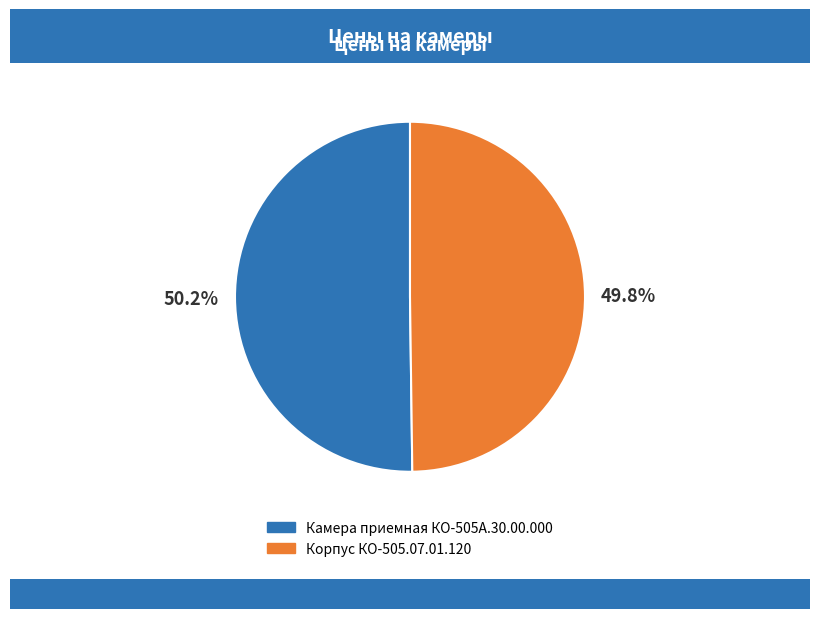

To the nearest percent, what is the average slice percentage?

50%